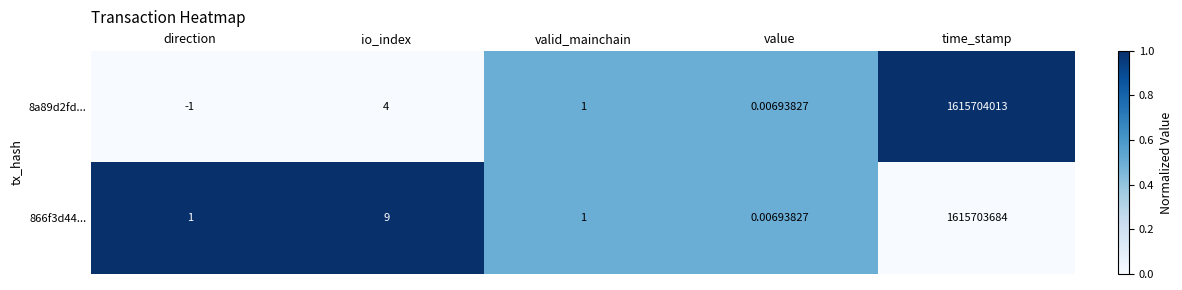

At which label does 8a89d2fd... first exceed 1?

io_index